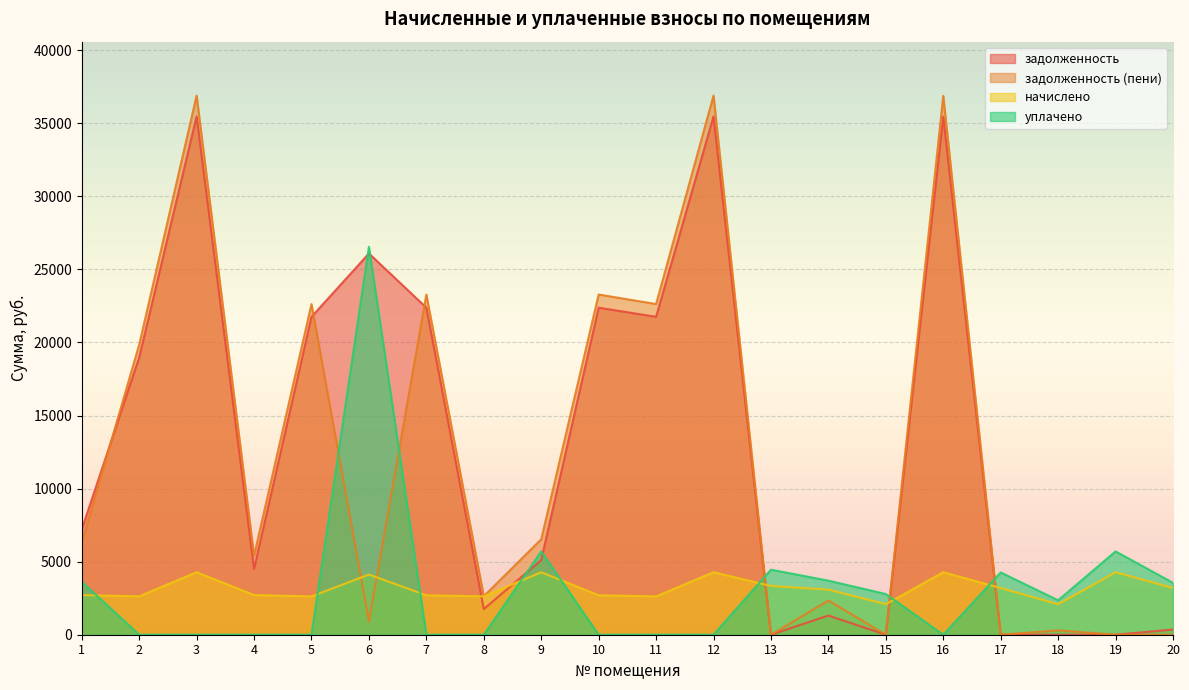

Which series has the largest range (max minus min)?

задолженность (пени)